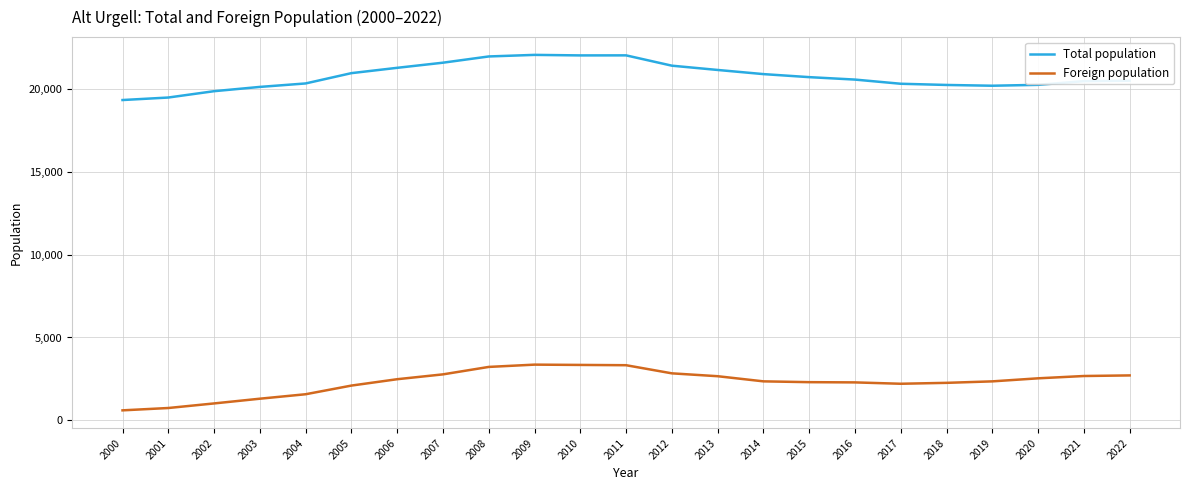

Rank the series by their average value, from lowest to highest.

Foreign population, Total population